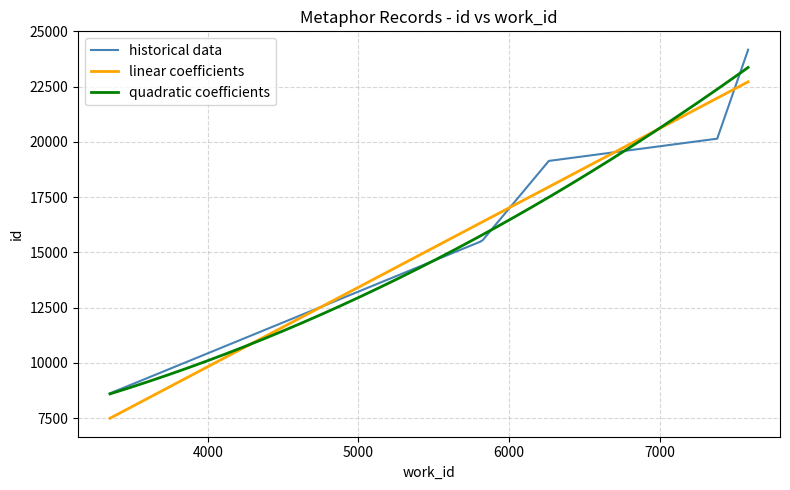

Reading right to left, extract all data points from this chart.

24169	24163	20146	19140	15561	15501	15500	15497	8623